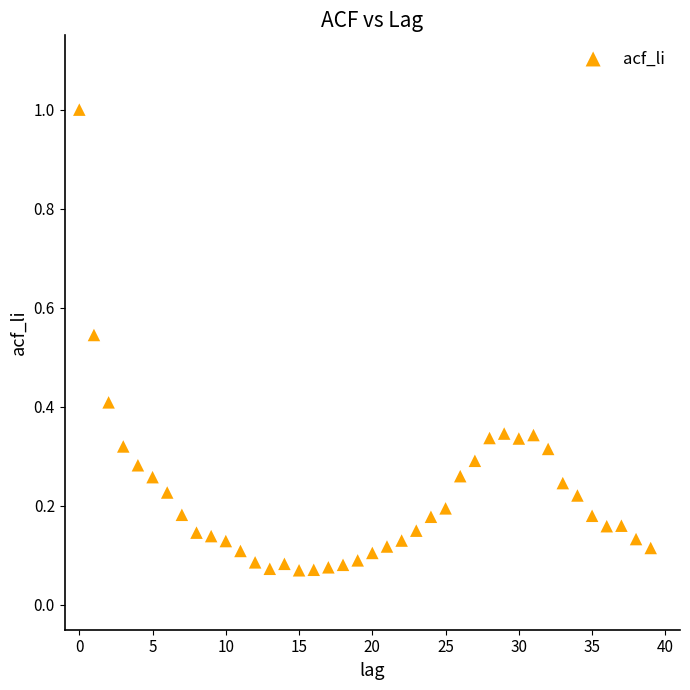

What is the range of Y values (max minus min)?

0.9